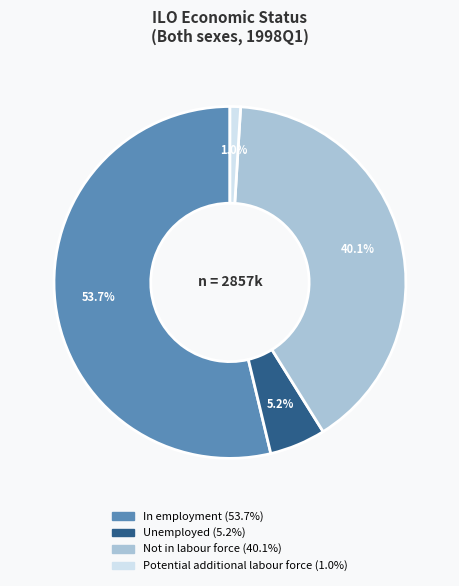

Between In employment and Unemployed, which is larger?

In employment